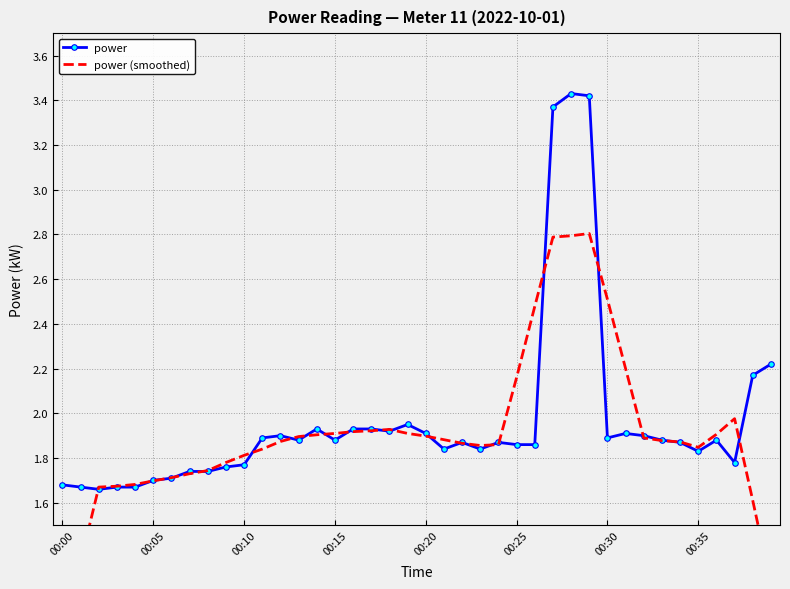

In power (smoothed), how many points are higher than both neighbors (excluding endpoints)?

3